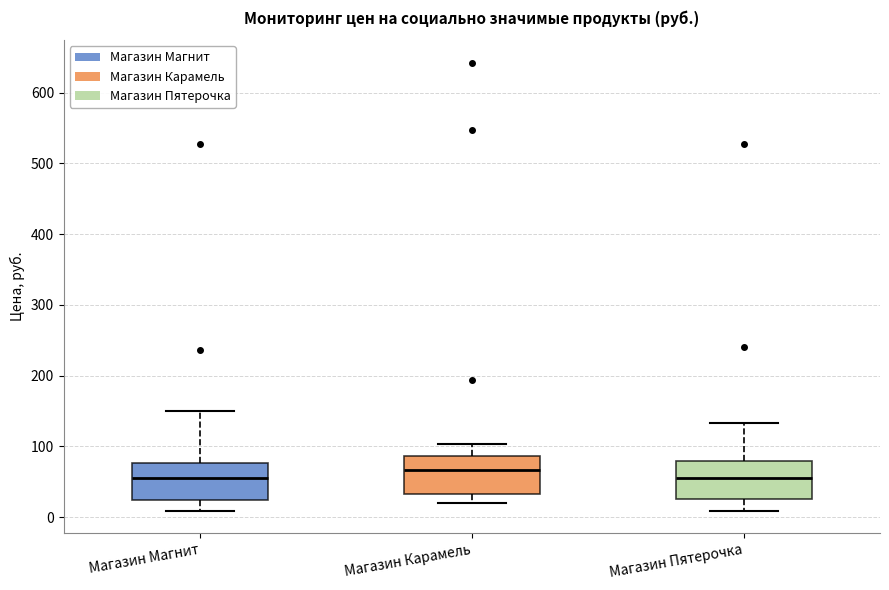

Which box's median line is the highest?

Магазин Карамель